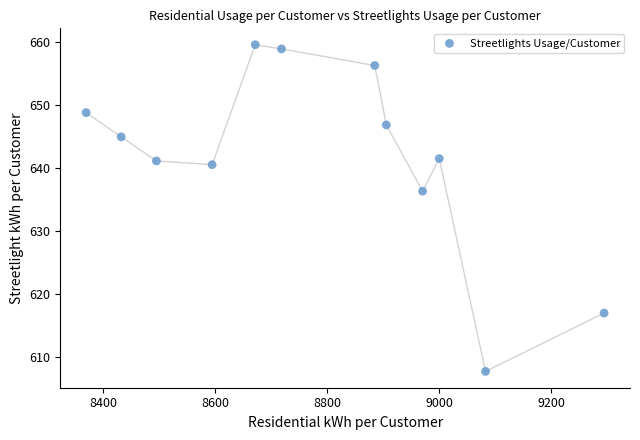

What is the range of Y values (max minus min)?

51.8